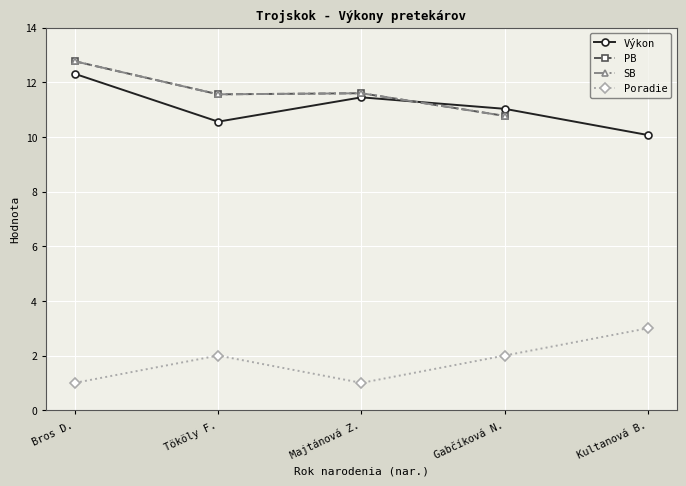

The PB series shows 4.7 at Tököly F.. True or false?

False